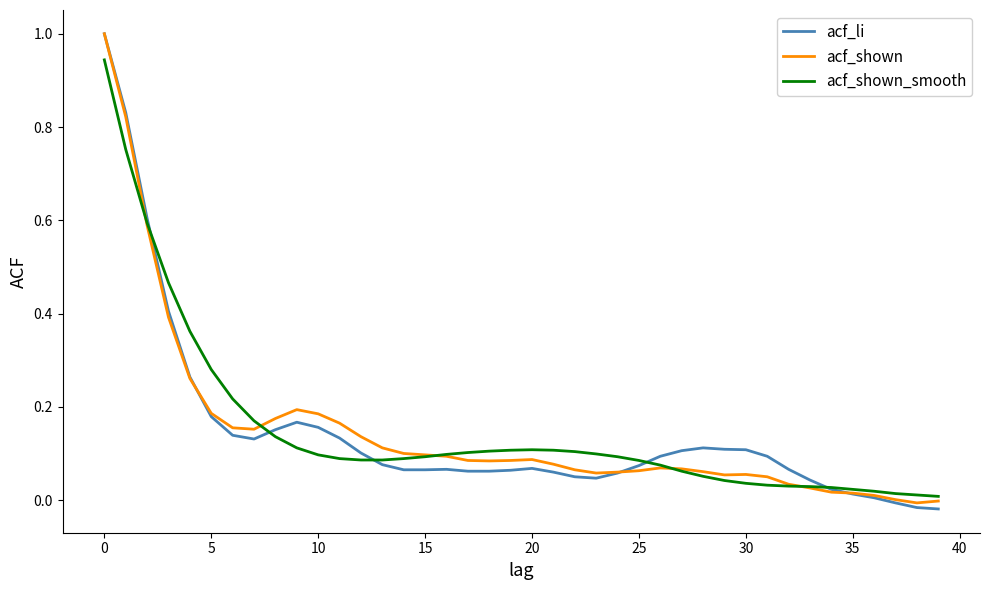

What is the greatest value displayed?

1.0